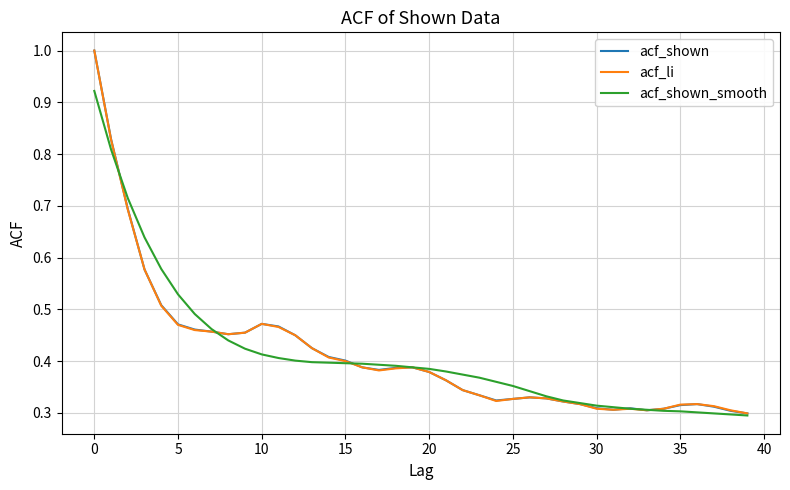

What is the maximum value shown in the chart?

1.0